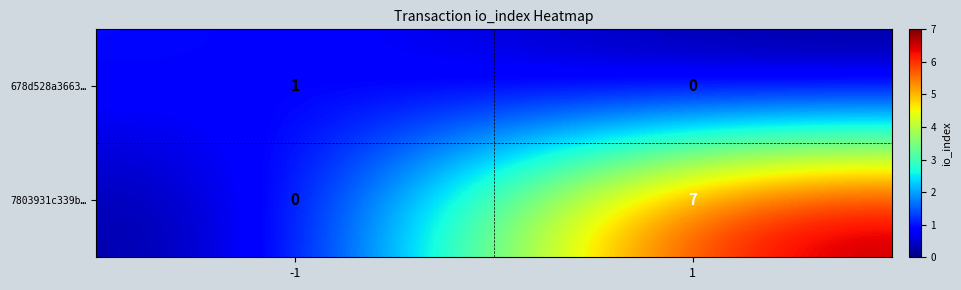

The value of 678d528a3663… at 1 is 0. True or false?

True